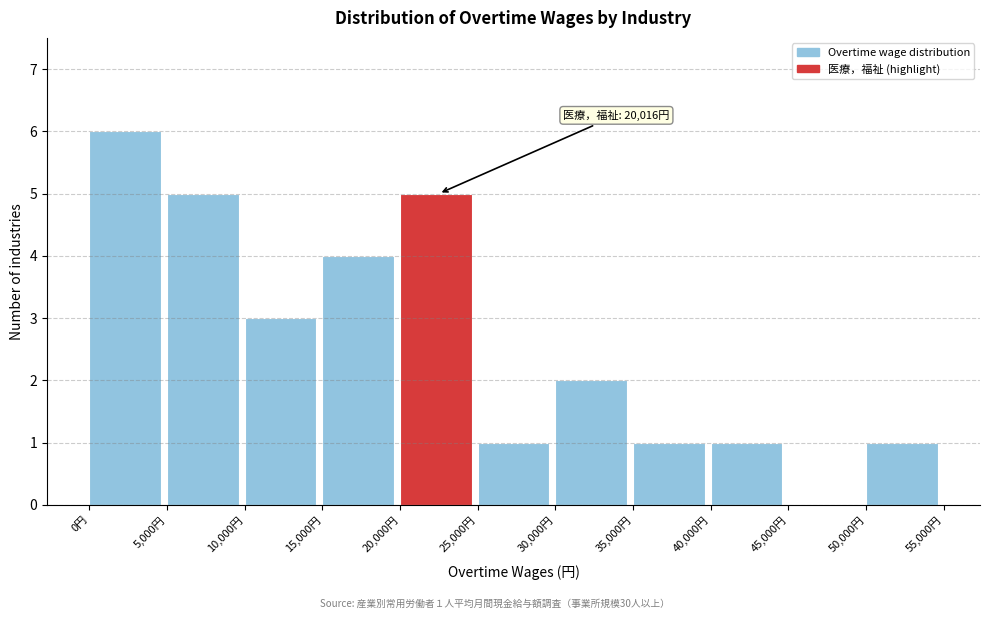

Over which range of the x-axis is the bar tallest?

0 to 5000